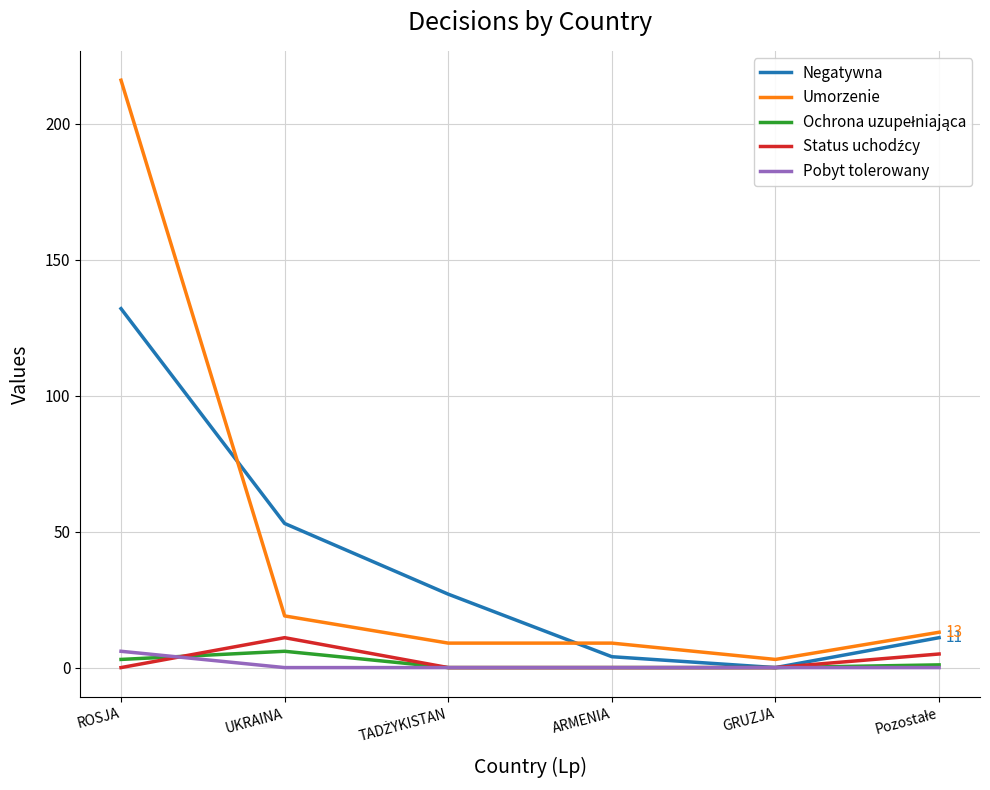

Does the chart display data point markers on the line(s)?

No